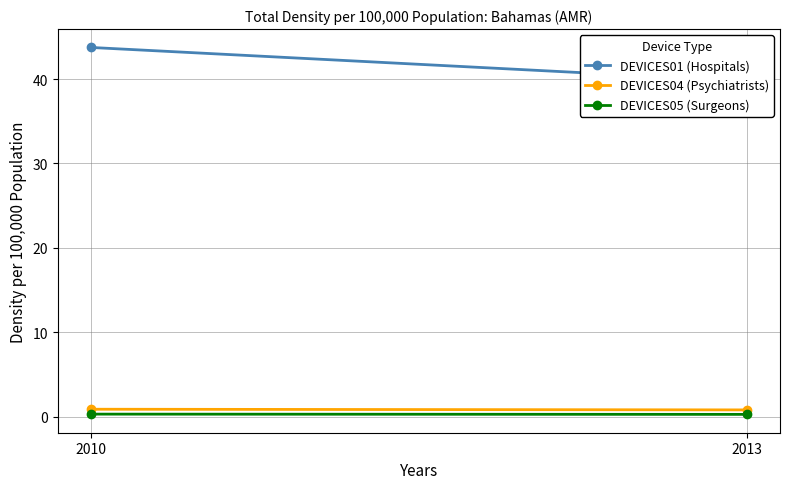

Is the value of DEVICES01 (Hospitals) at 2013 greater than the value of DEVICES05 (Surgeons) at 2010?

Yes